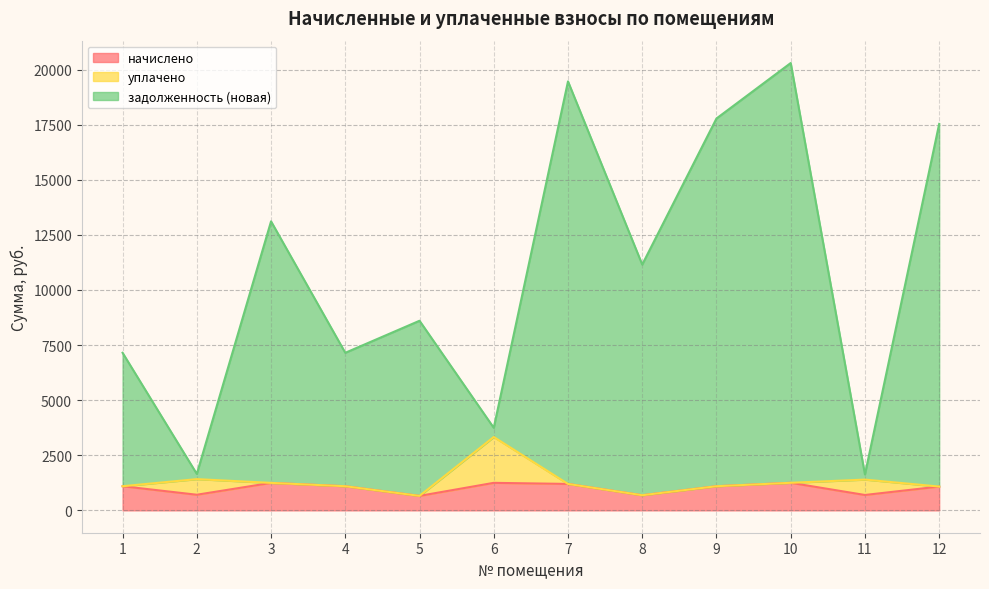

True or false: начислено and задолженность (новая) cross at least once.

False